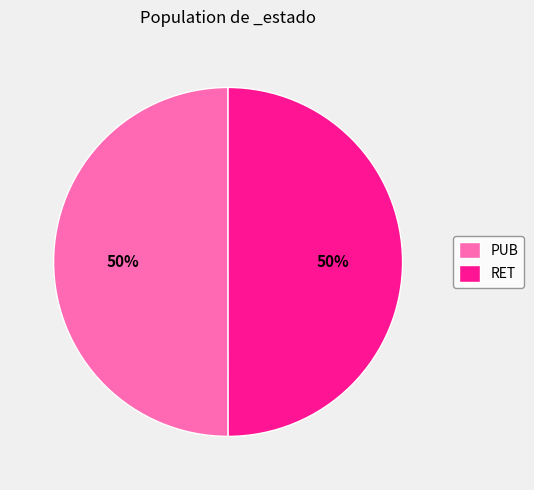

How many segments does this pie chart have?

2